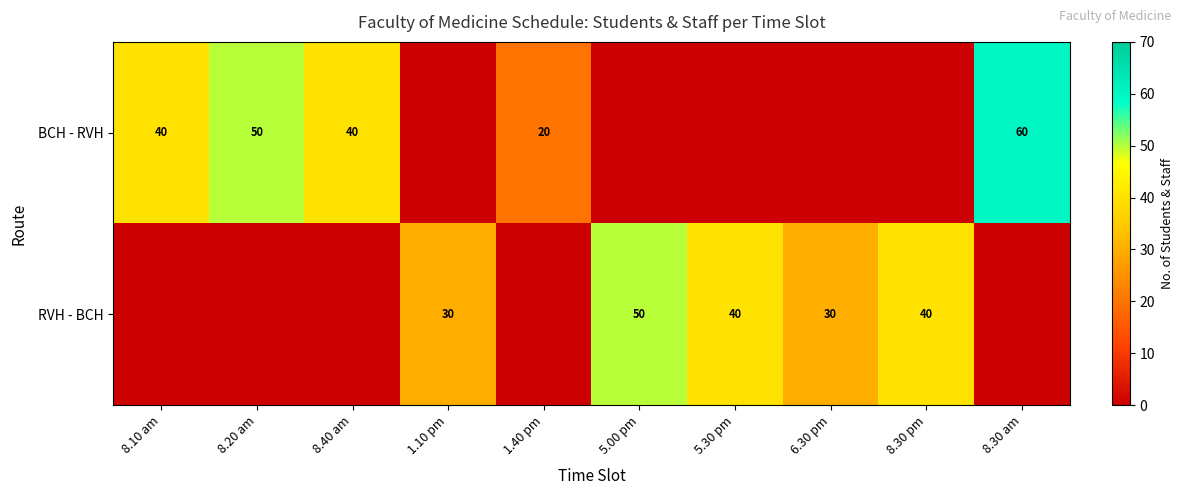

The BCH - RVH series shows 20 at 1.40 pm. True or false?

True